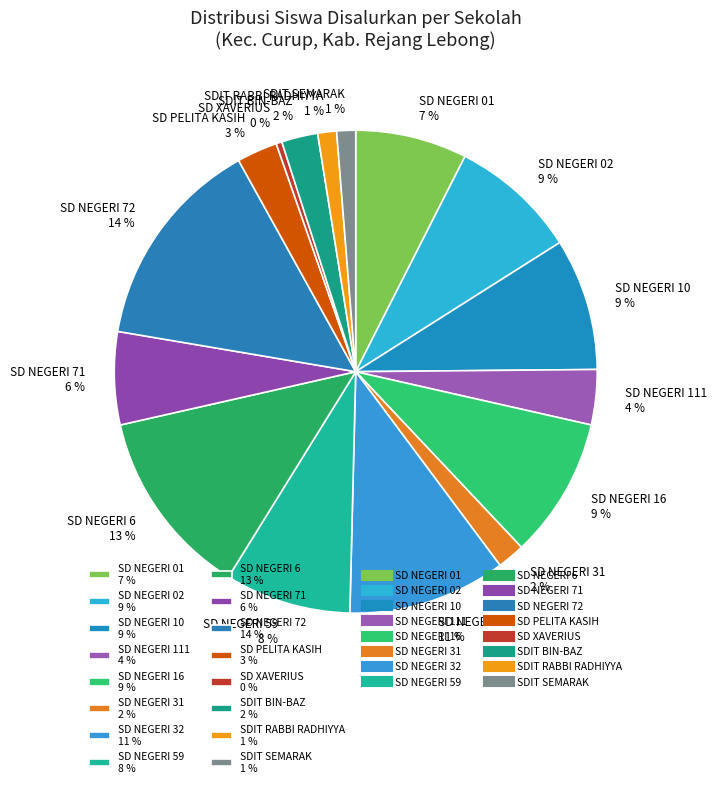

Count the number of slices in the pie.

16